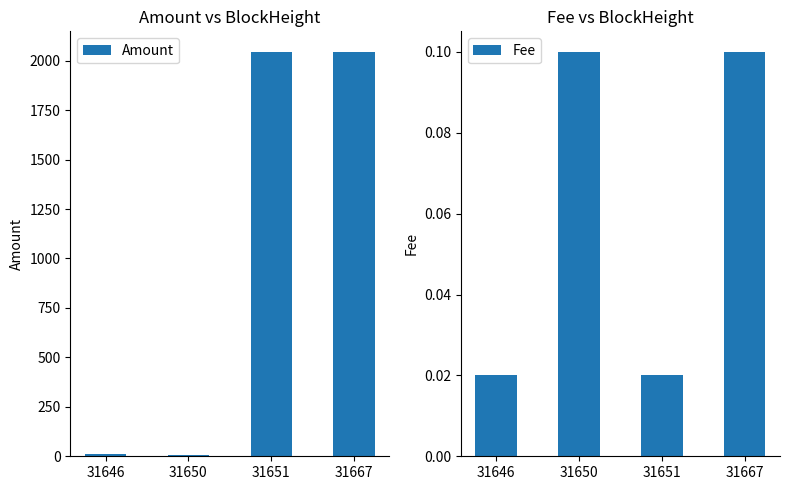

How many categories are shown in the chart?

4